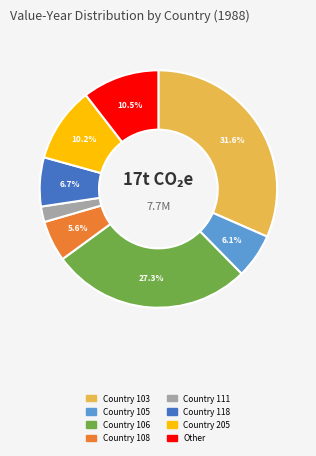

Does any single category account for the majority?

No